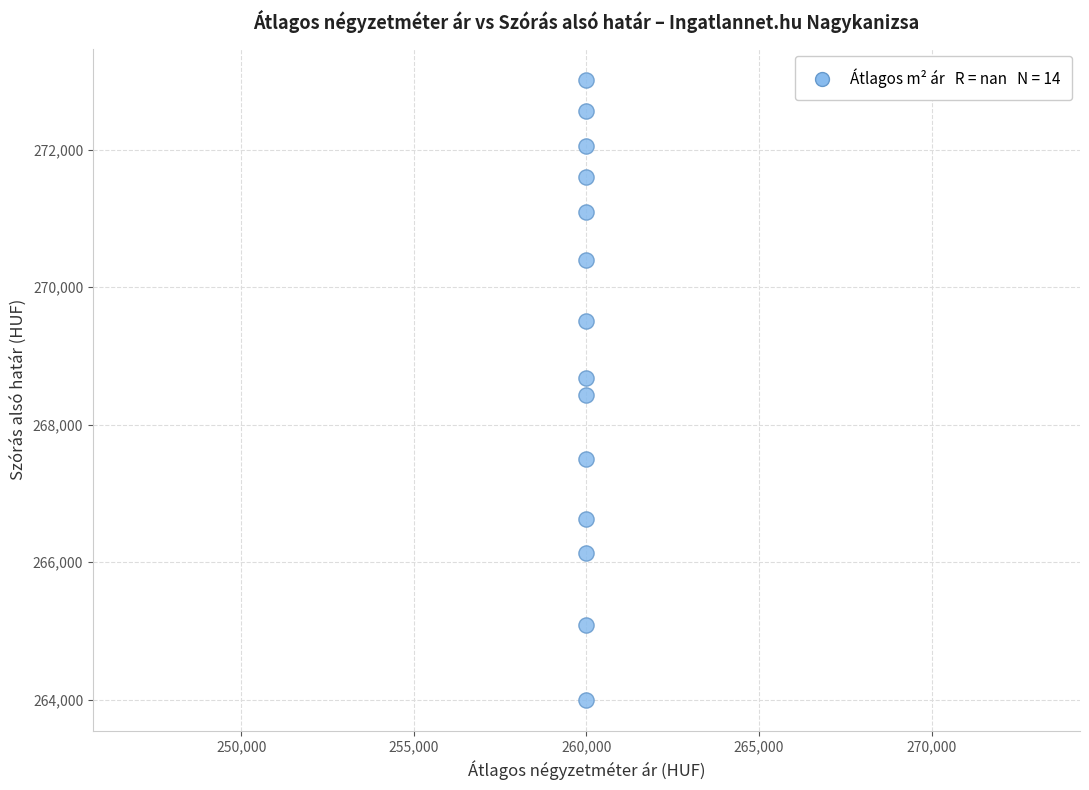

What is the range of Y values (max minus min)?

9022